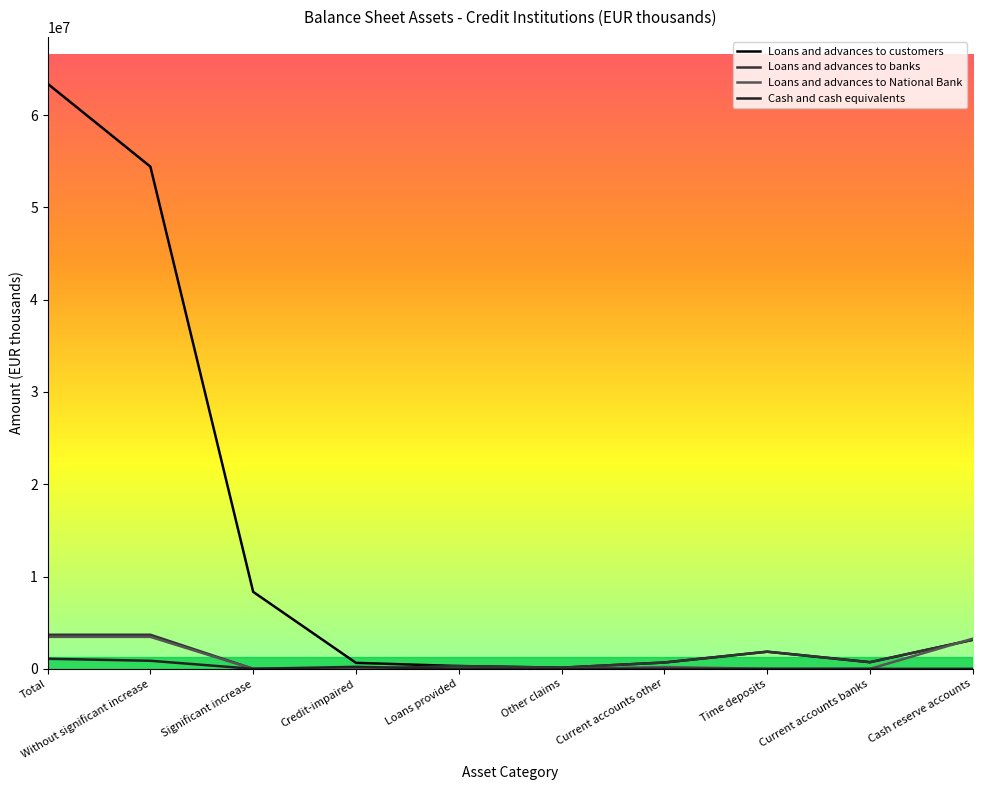

What are all the series names shown in the legend?

Loans and advances to customers, Loans and advances to banks, Loans and advances to National Bank, Cash and cash equivalents